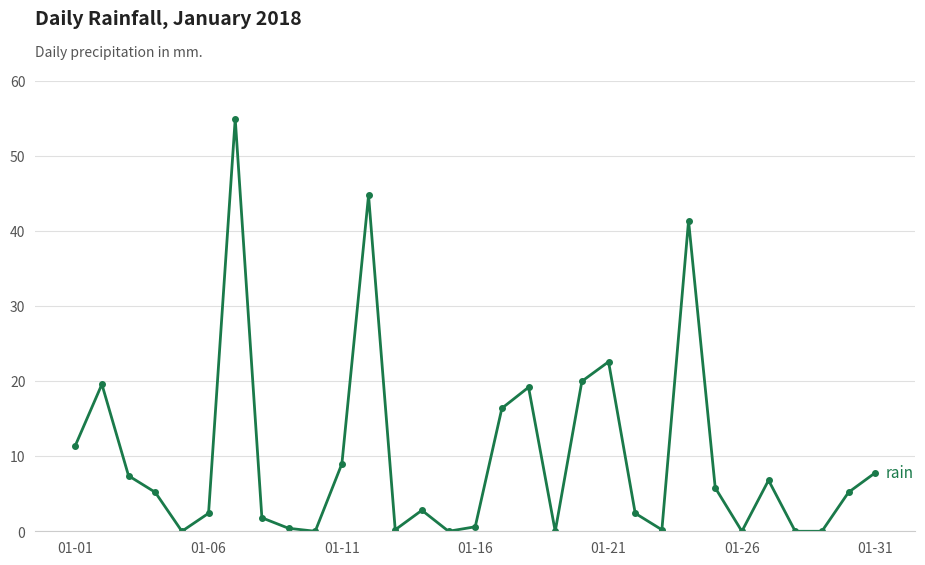

How many data points are above 5?

16